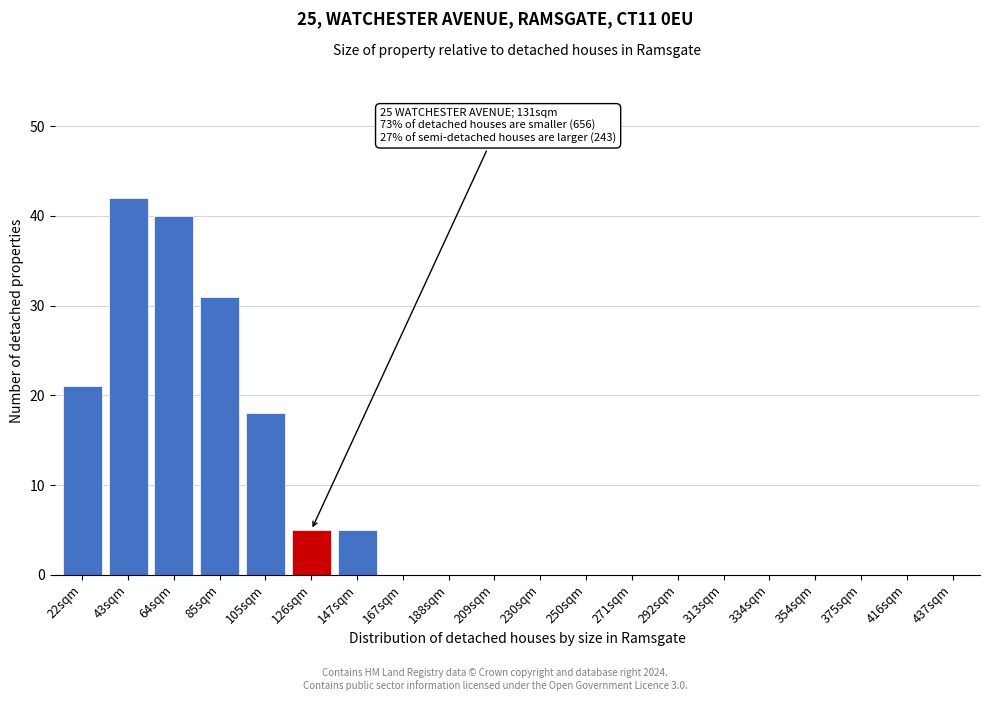

Reading right to left, list all the values displayed in this chart.

437sqm=0	416sqm=0	375sqm=0	354sqm=0	334sqm=0	313sqm=0	292sqm=0	271sqm=0	250sqm=0	230sqm=0	209sqm=0	188sqm=0	167sqm=0	147sqm=5	126sqm=5	105sqm=18	85sqm=31	64sqm=40	43sqm=42	22sqm=21